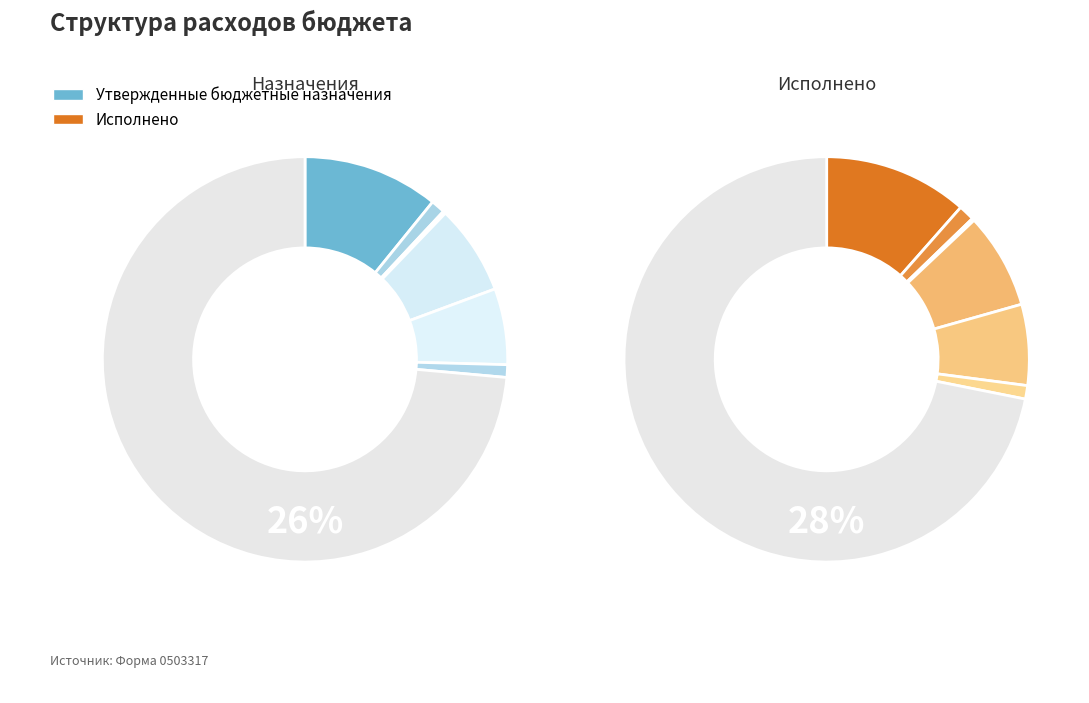

Is the sum of Функционирование высшего должностного лица and ОБЩЕГОСУДАРСТВЕННЫЕ ВОПРОСЫ greater than half?

No